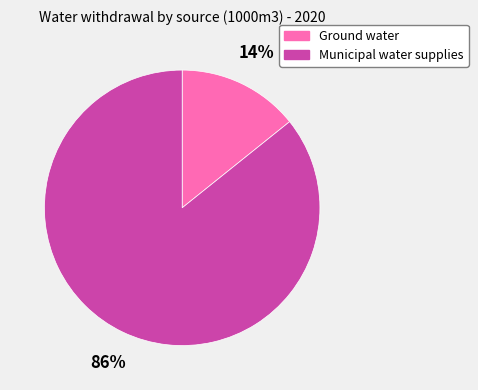

Do Municipal water supplies and Ground water together represent more than half of the pie?

Yes